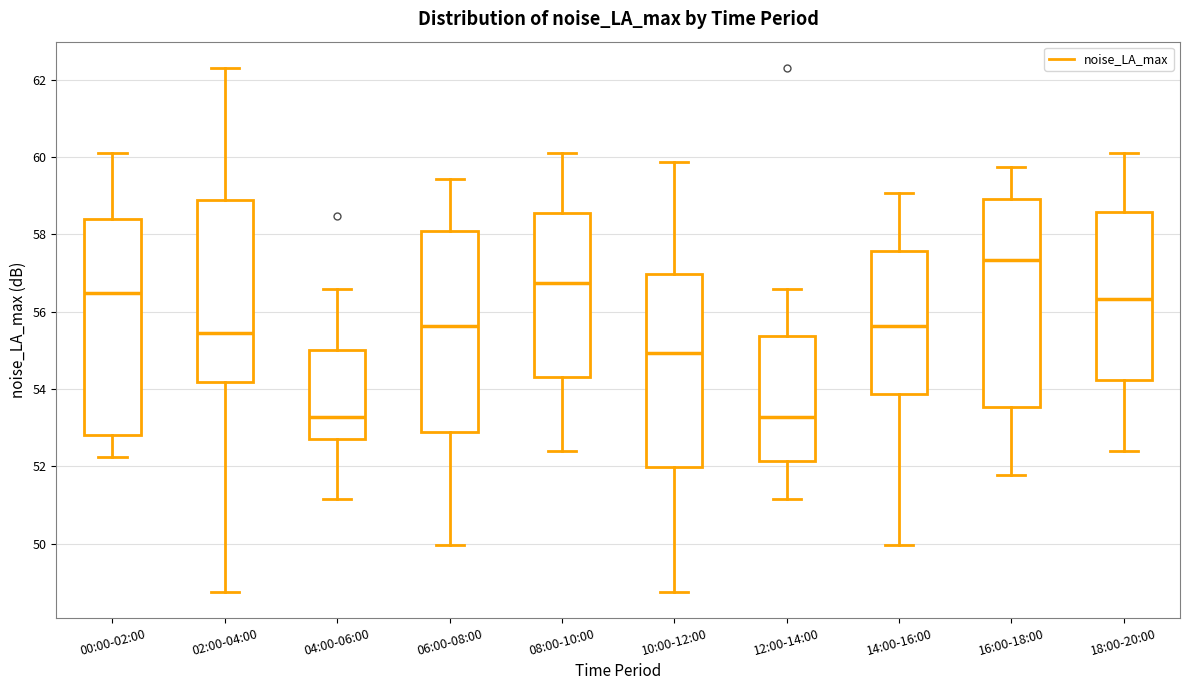

Comparing the boxes themselves (not the whiskers), which one is the tallest?

00:00-02:00